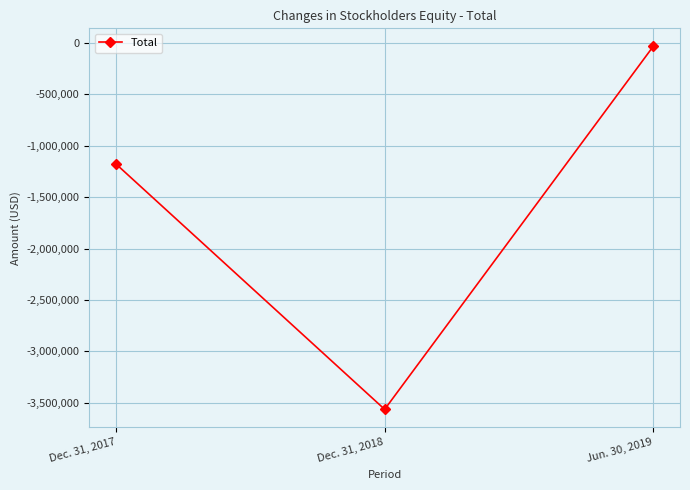

What is the value of the 2nd point from the left?

-3564216